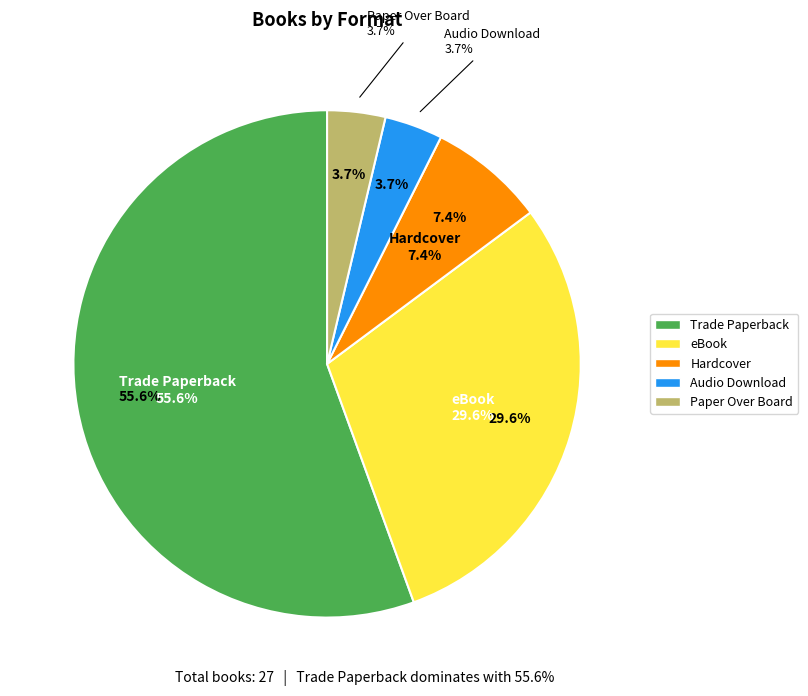

To the nearest percent, what percentage of the pie is Trade Paperback?

56%